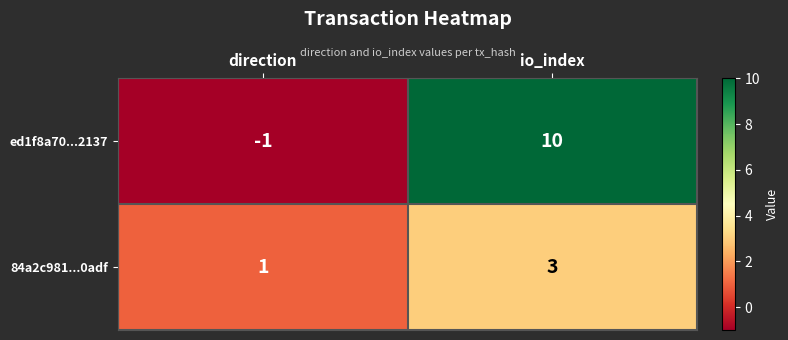

How many values in the ed1f8a70...2137 series are below 10?

1